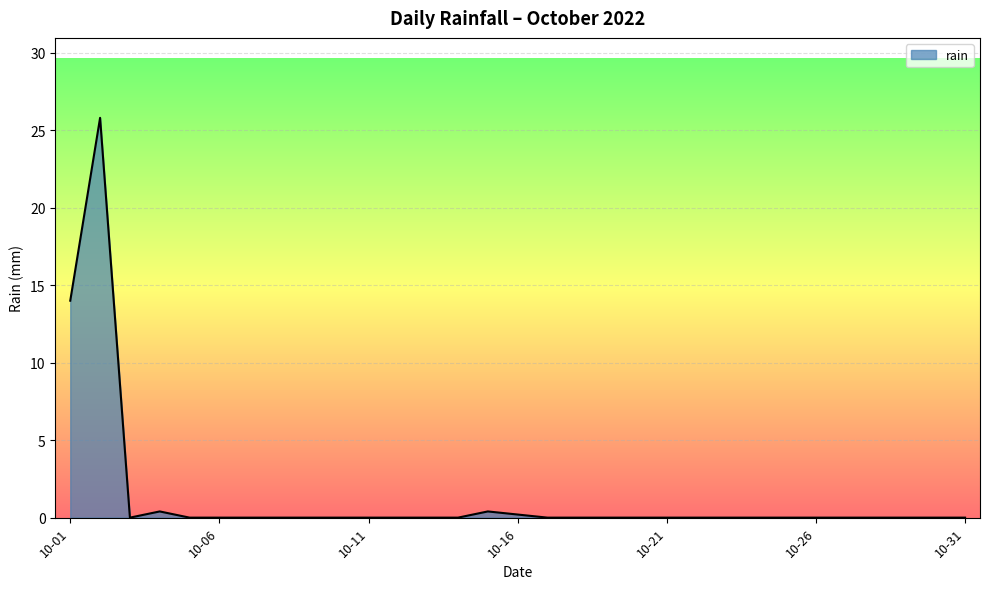

What is the greatest value displayed?

25.8